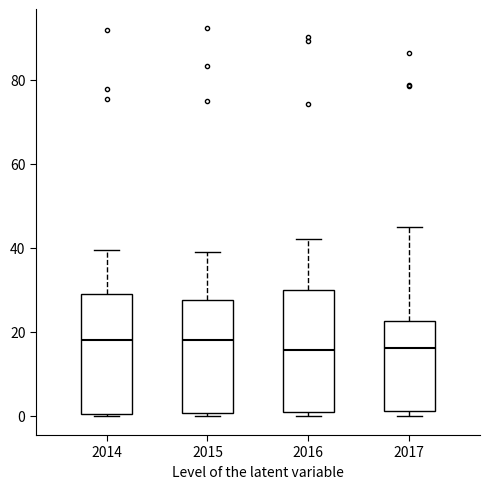

Where does the upper whisker of the box at x = 2016 end on the y-axis? The values are not printed on the chart, so give them approximately, as read against the axis.

42